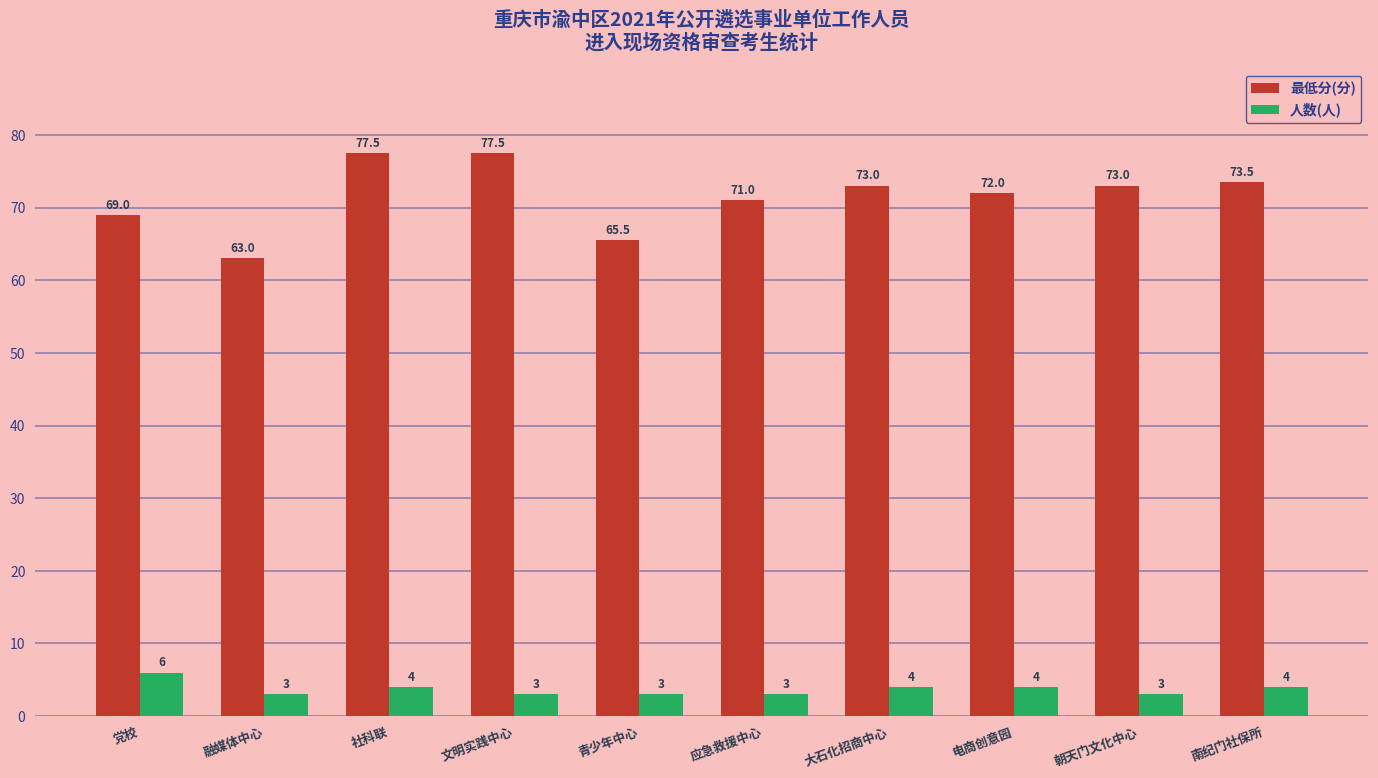

List the series in order of their overall mean, highest first.

最低分(分), 人数(人)